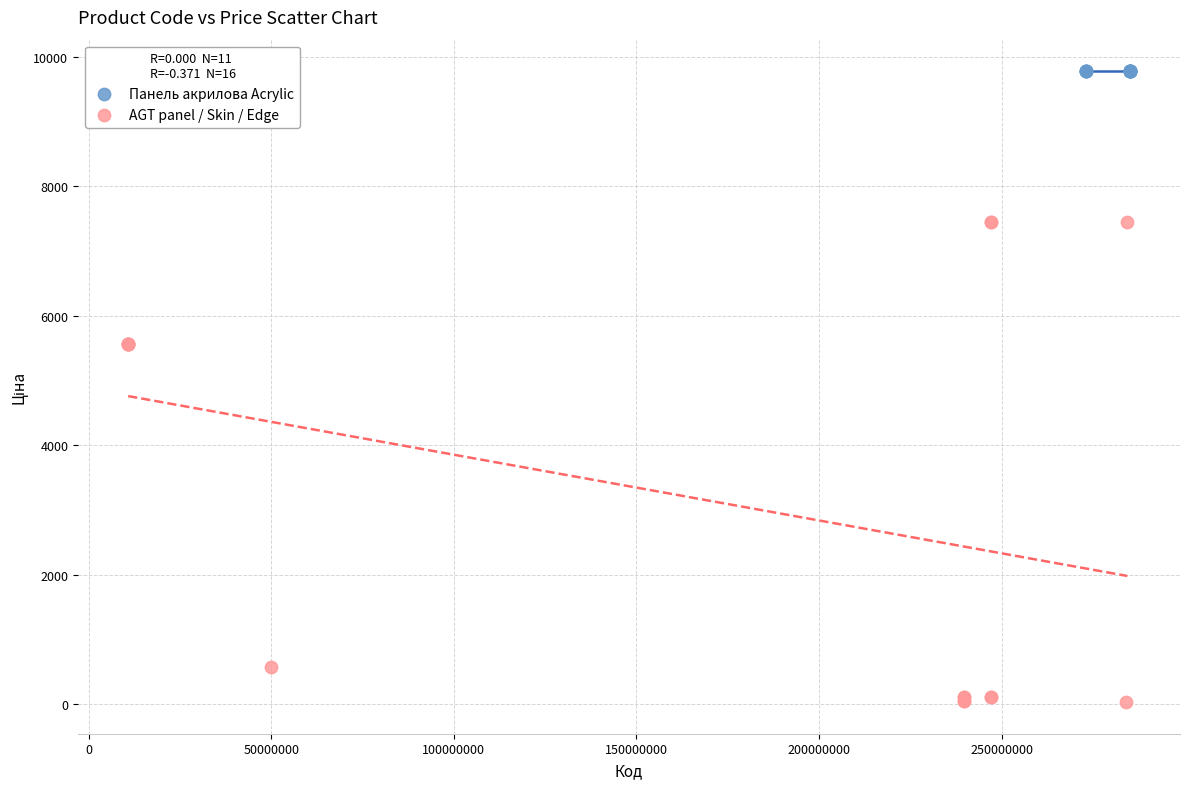

Which series contains the lowest Y value?

AGT panel / Skin / Edge